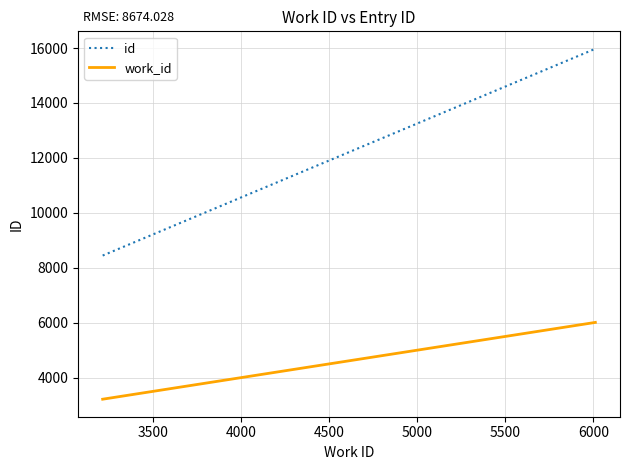

Which series has the largest range (max minus min)?

id